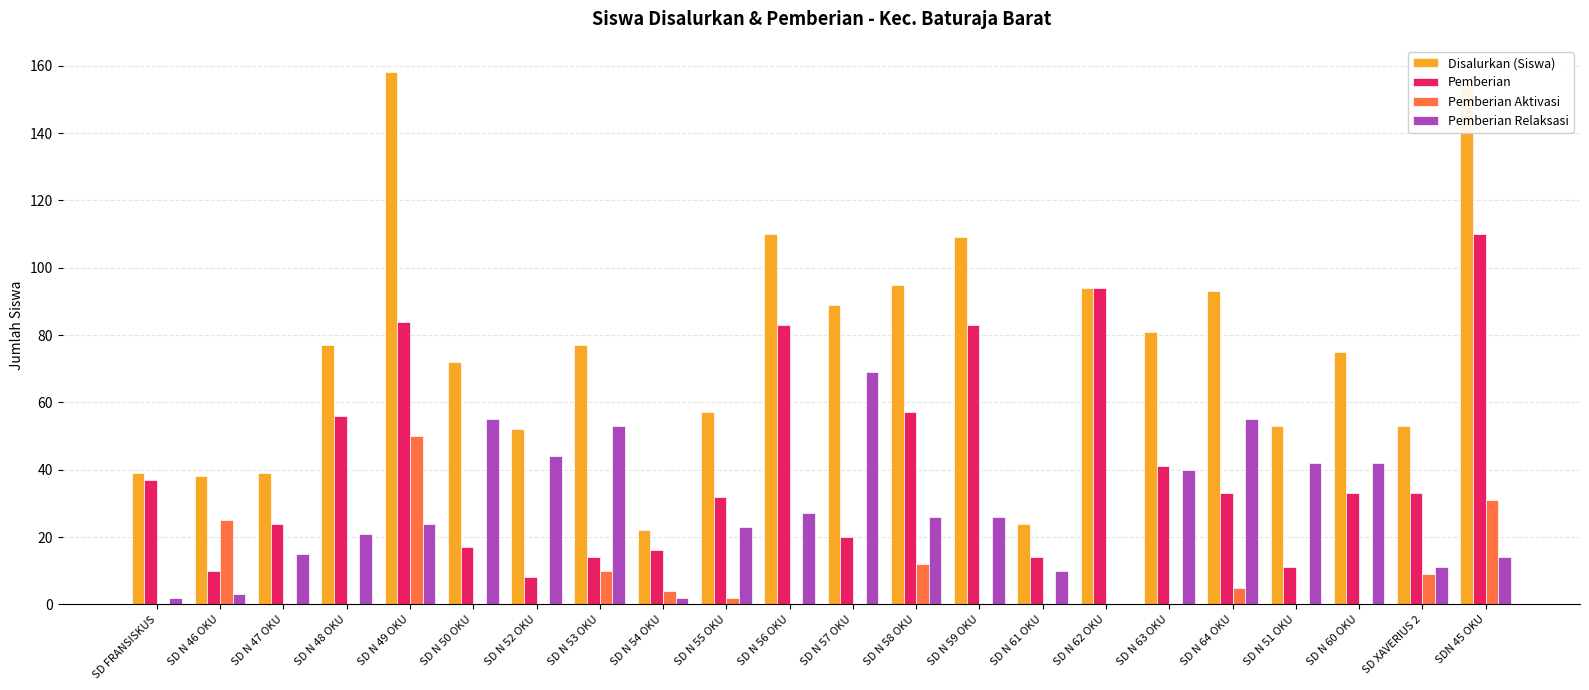

Which label corresponds to the largest value in the chart?

SD N 49 OKU